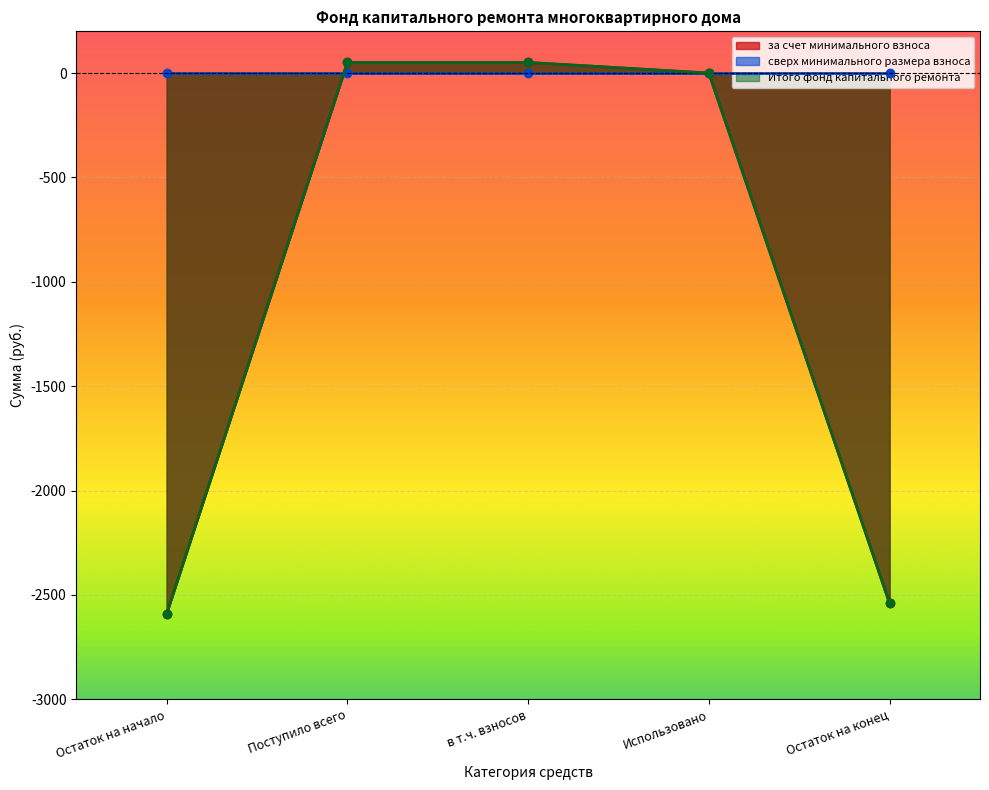

True or false: за счет минимального взноса and Итого фонд капитального ремонта cross at least once.

False